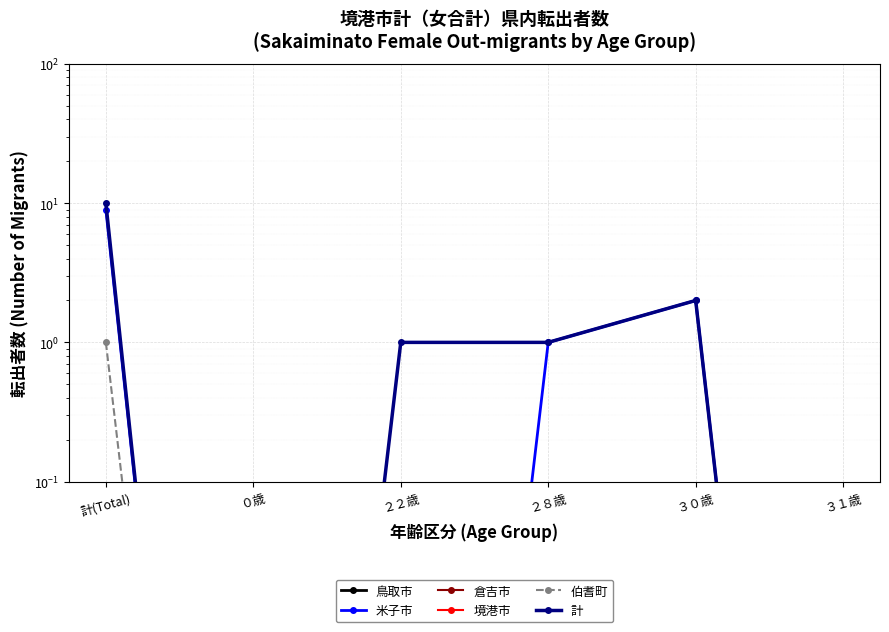

How many lines are shown in the chart?

6